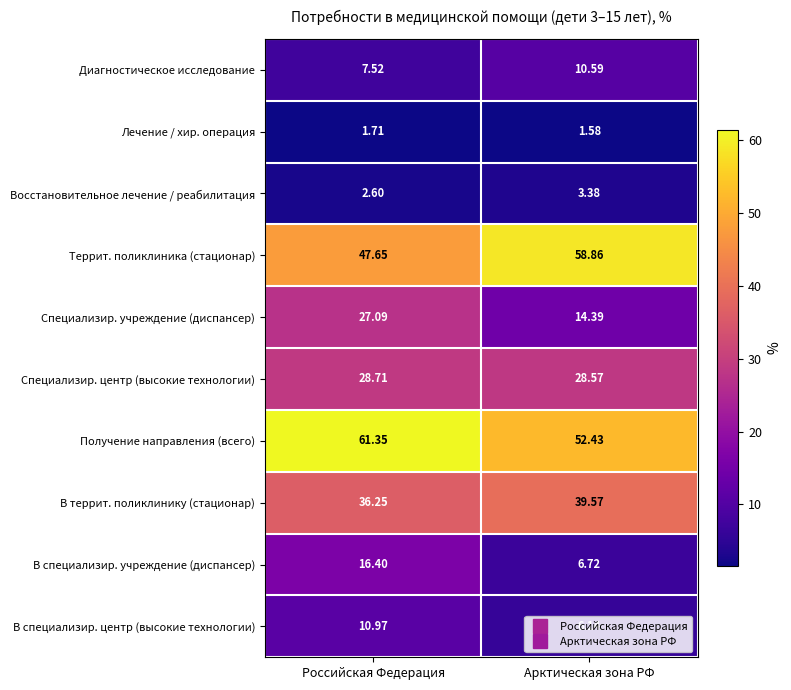

Which label corresponds to the smallest value in the chart?

Арктическая зона РФ